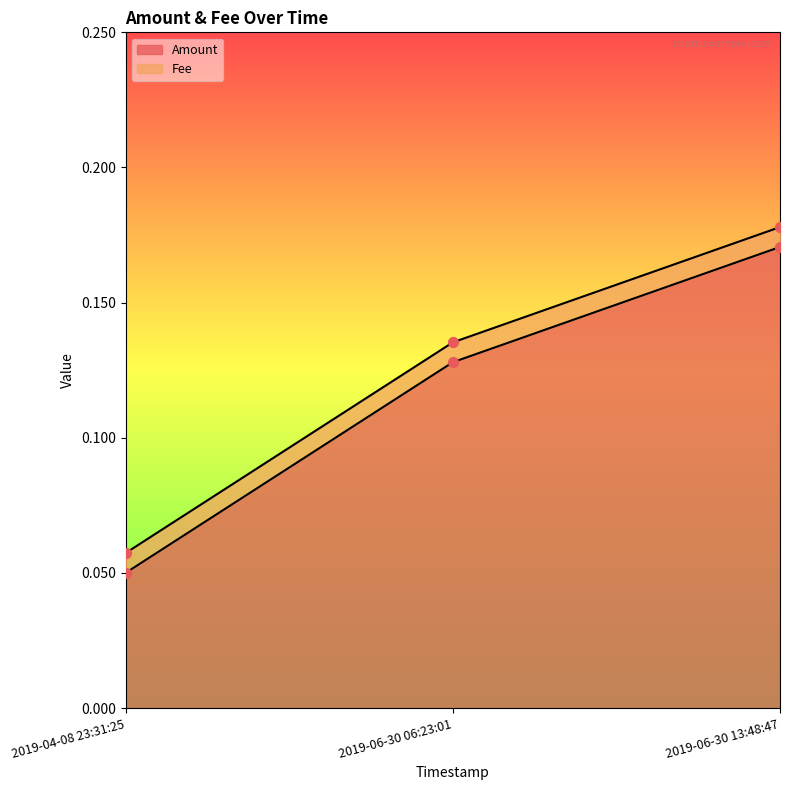

What is the change in value from 2019-04-08 23:31:25 to 2019-06-30 13:48:47?

+0.1